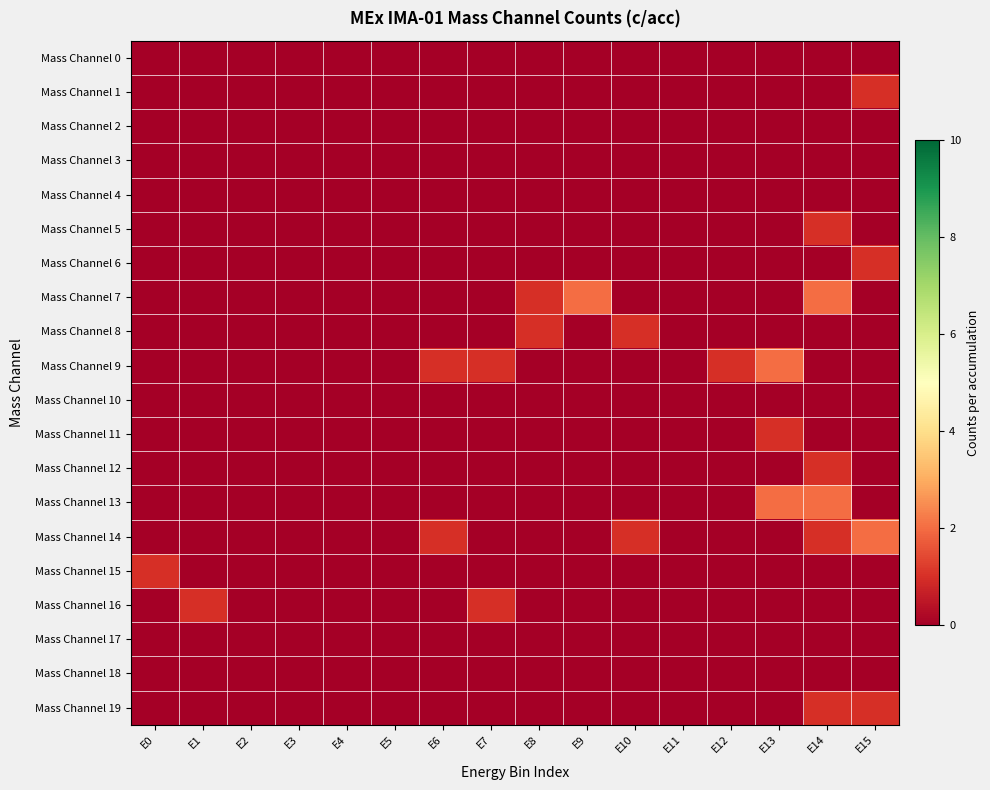

Between E0 and E13, which series saw the biggest shift?

Mass Channel 9